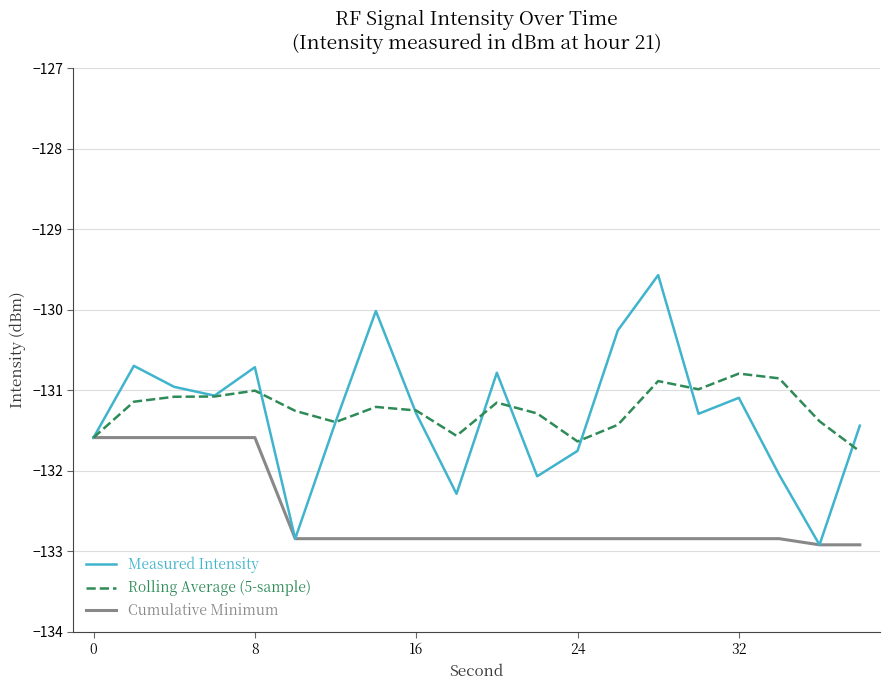

What is the sum of all Cumulative Minimum values?

-2650.7